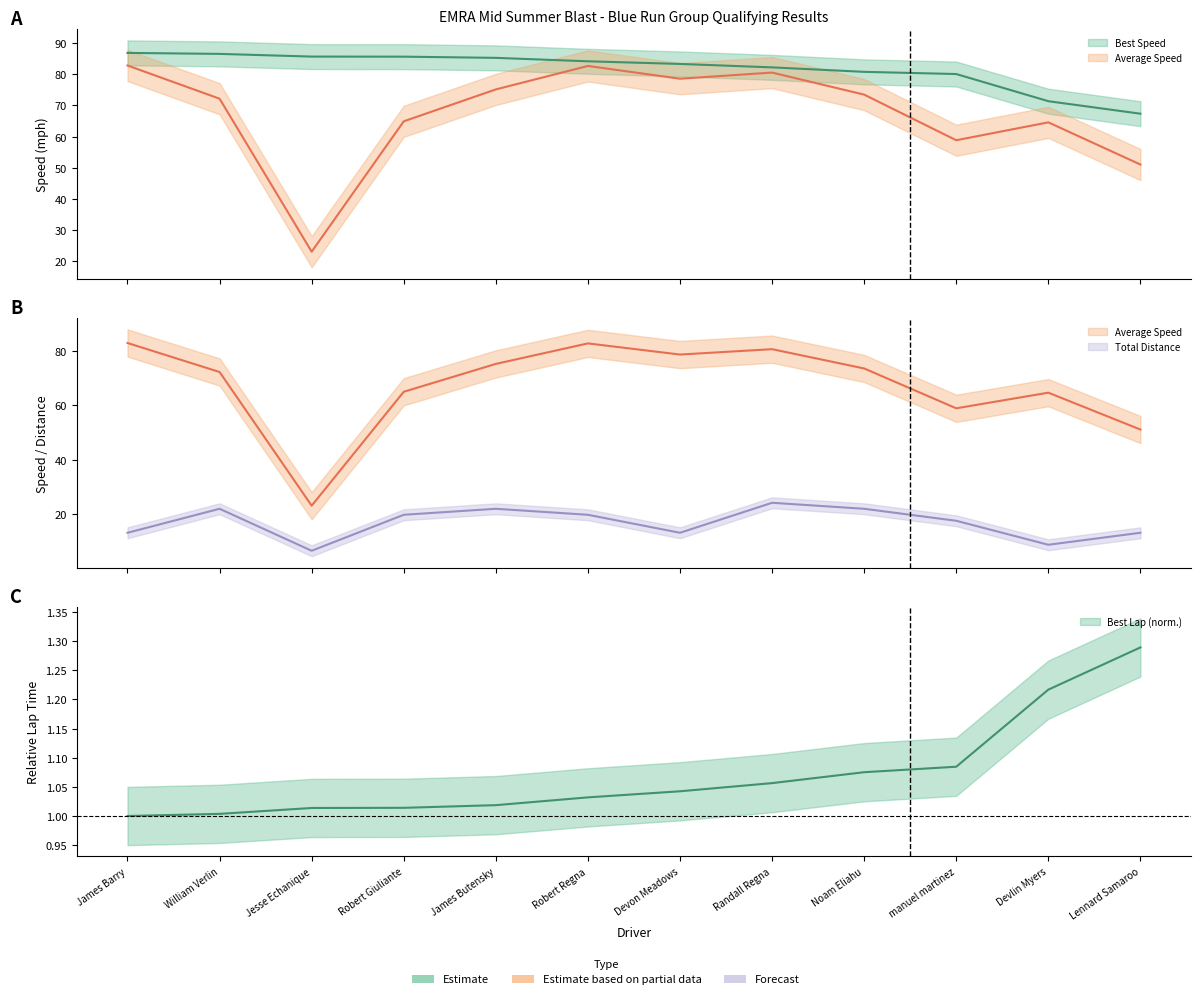

True or false: Average Speed and Total Laps cross at least once.

False